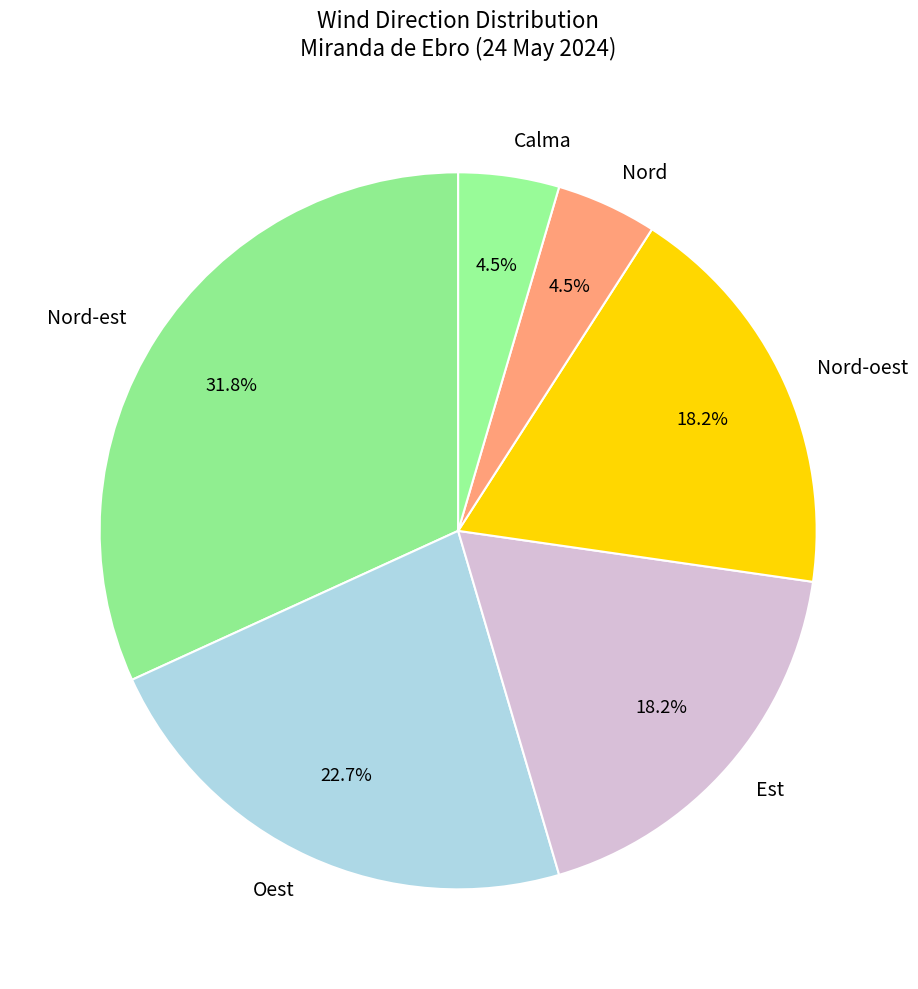

What percentage is the Nord-est slice, to the nearest percent?

32%